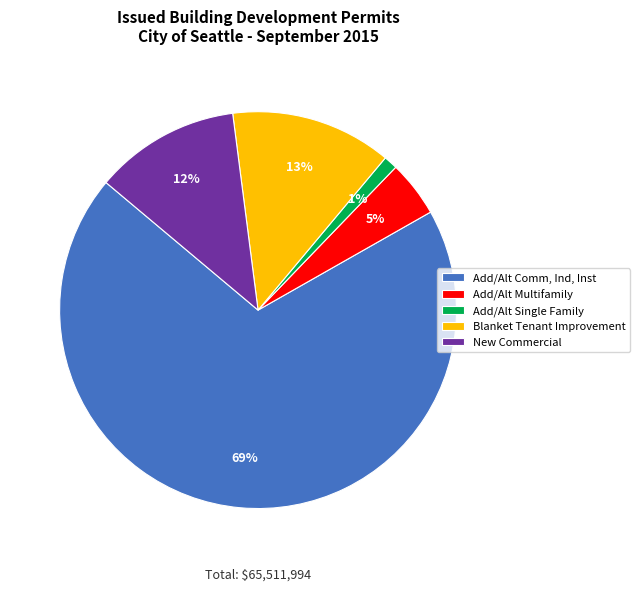

Count the number of slices in the pie.

5